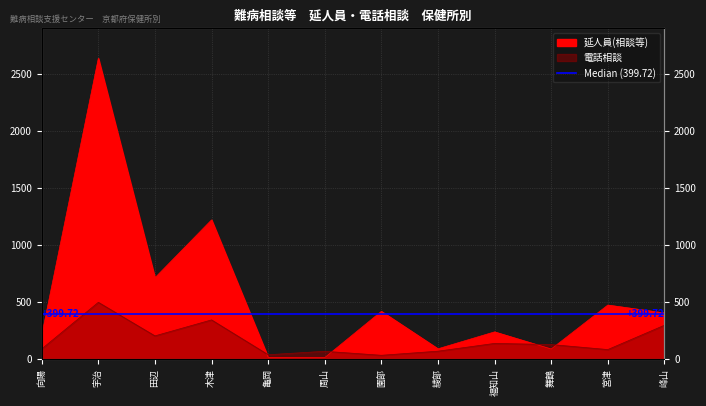

After their last crossing, which series has the higher values: 延人員(相談等) or 電話相談?

延人員(相談等)